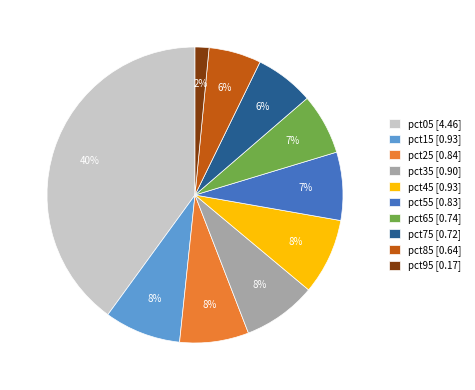

How many slices are in this pie chart?

10